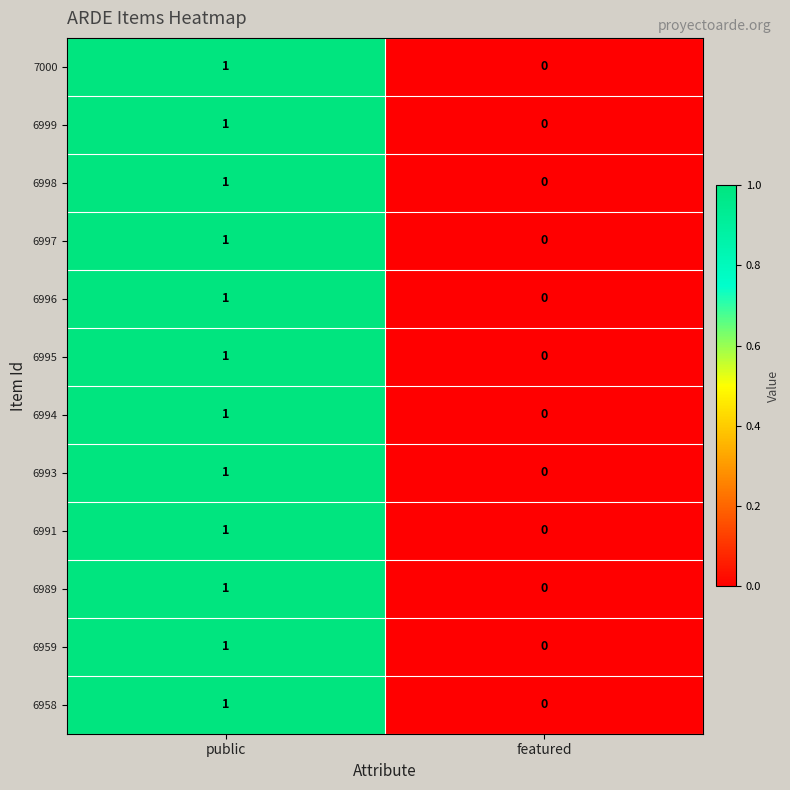

Reading left to right, what are all the values shown in this chart?

7000: public=1	featured=0
6999: public=1	featured=0
6998: public=1	featured=0
6997: public=1	featured=0
6996: public=1	featured=0
6995: public=1	featured=0
6994: public=1	featured=0
6993: public=1	featured=0
6991: public=1	featured=0
6989: public=1	featured=0
6959: public=1	featured=0
6958: public=1	featured=0